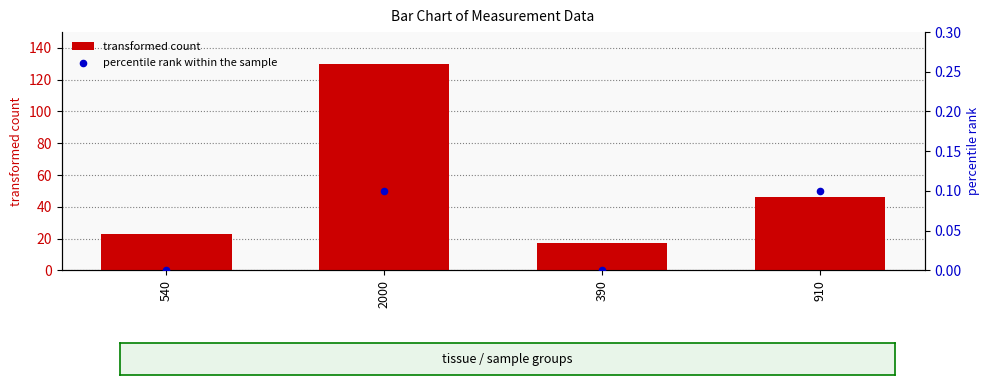

What are all the series names shown in the legend?

transformed count, percentile rank within the sample